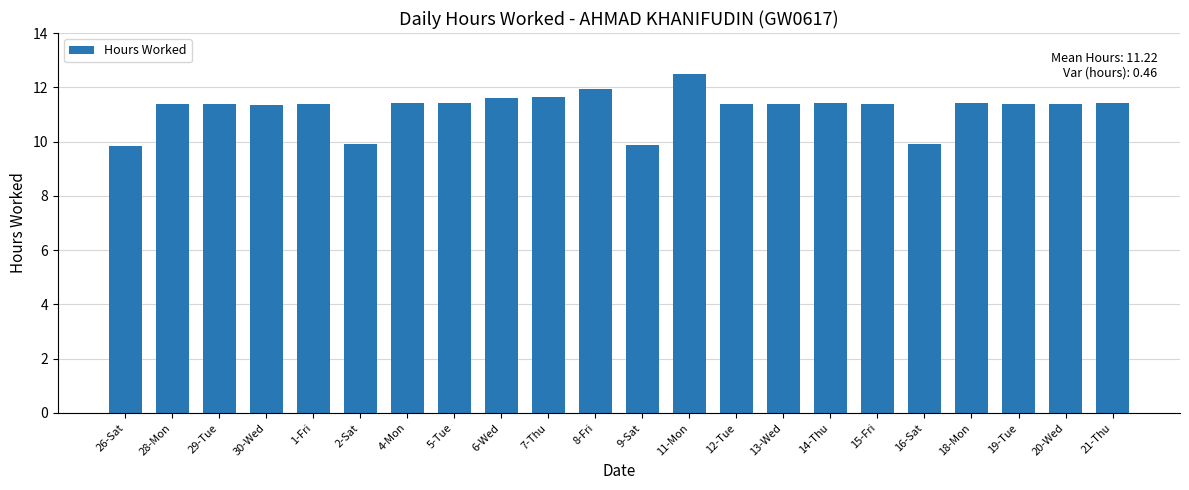

The value at 15-Fri is 11.4. True or false?

True